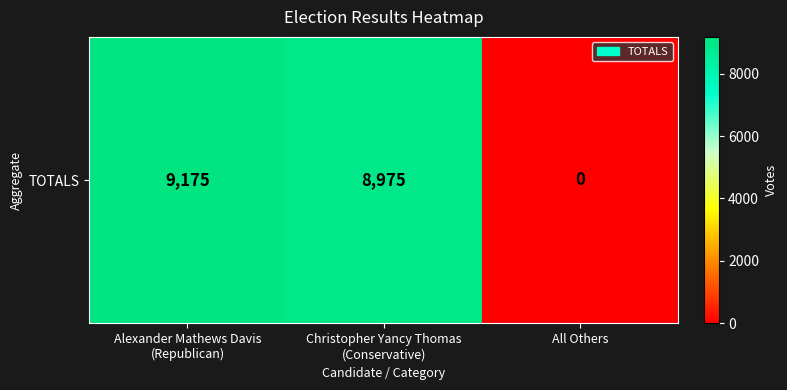

Which category has the highest value across all series?

Alexander Mathews Davis
(Republican)